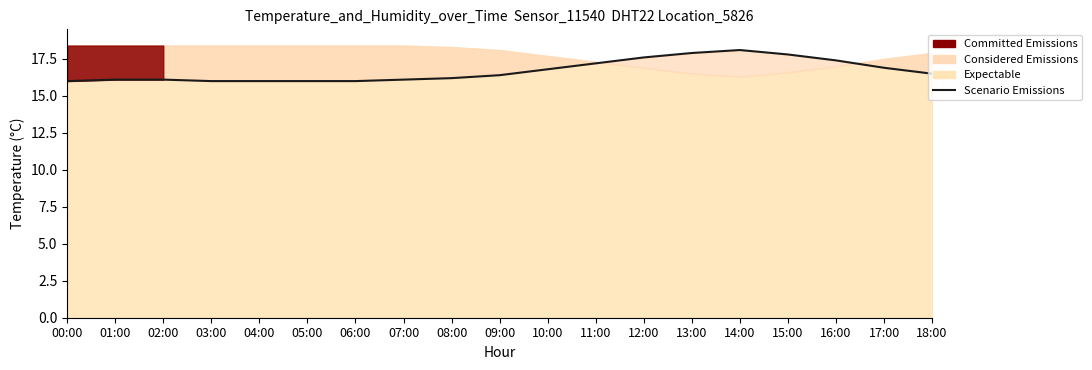

True or false: the data has more than 1 interior local peaks.

False